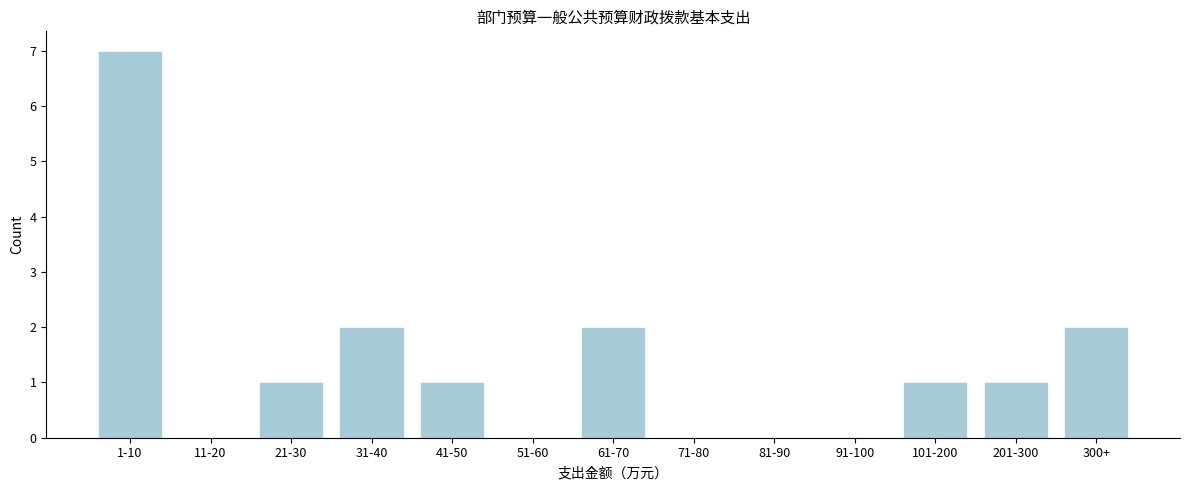

Reading left to right, transcribe all the data shown in this chart.

1-10=7	11-20=0	21-30=1	31-40=2	41-50=1	51-60=0	61-70=2	71-80=0	81-90=0	91-100=0	101-200=1	201-300=1	300+=2